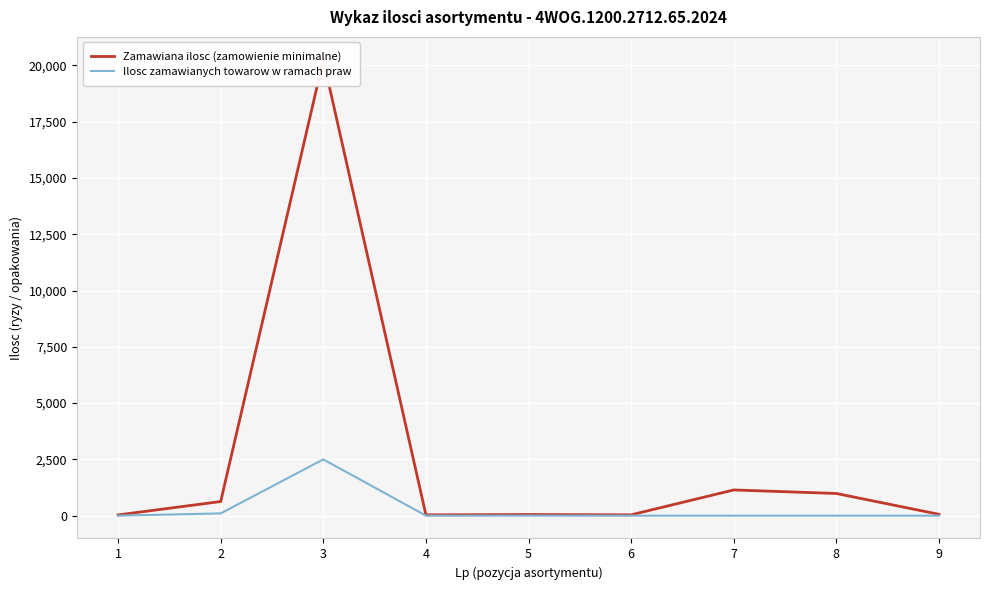

True or false: Ilosc zamawianych towarow w ramach praw and Zamawiana ilosc (zamowienie minimalne) cross at least once.

False